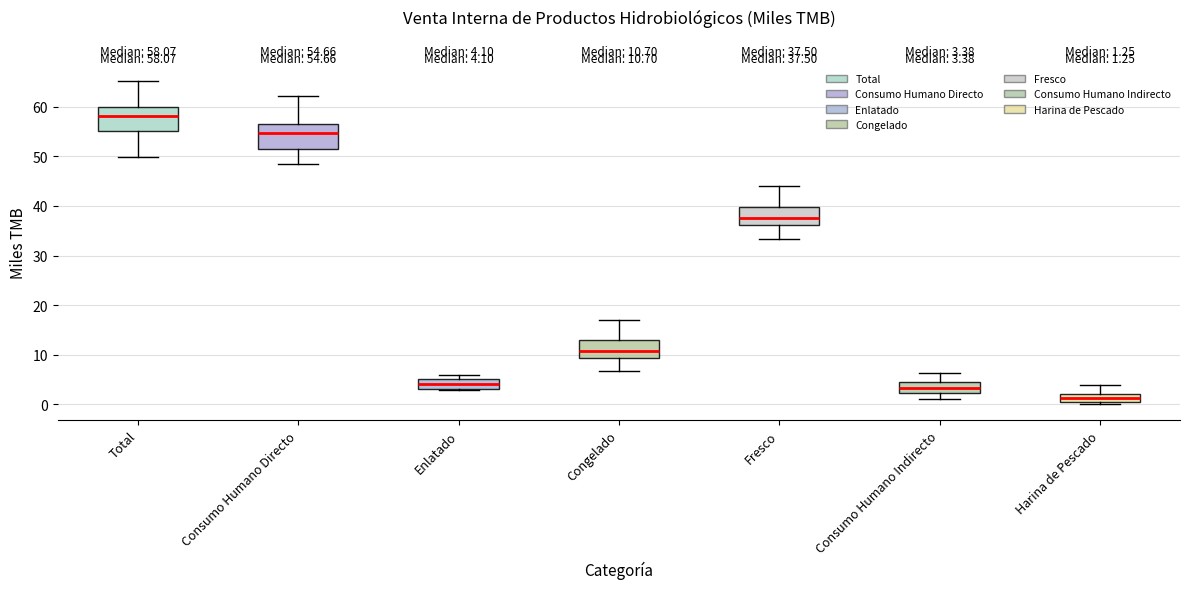

Which box's median line is the highest?

Total